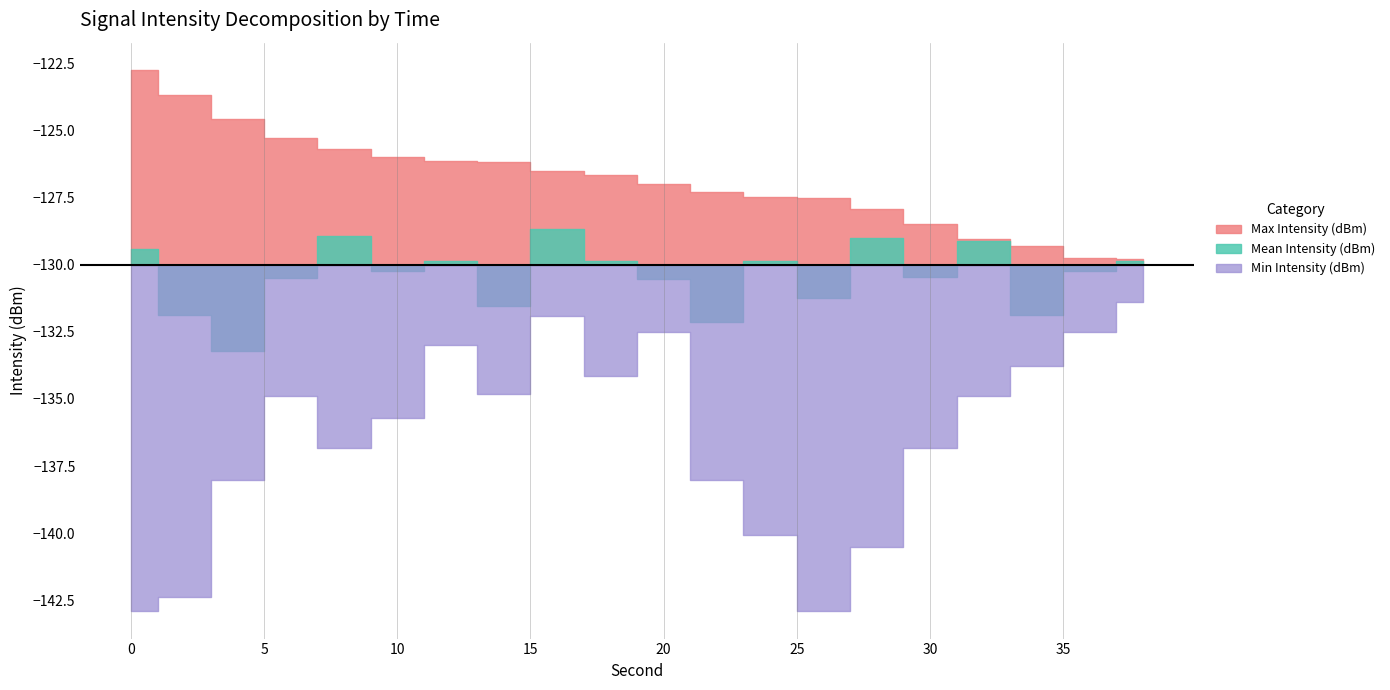

Which series has the largest range (max minus min)?

Min Intensity (dBm)